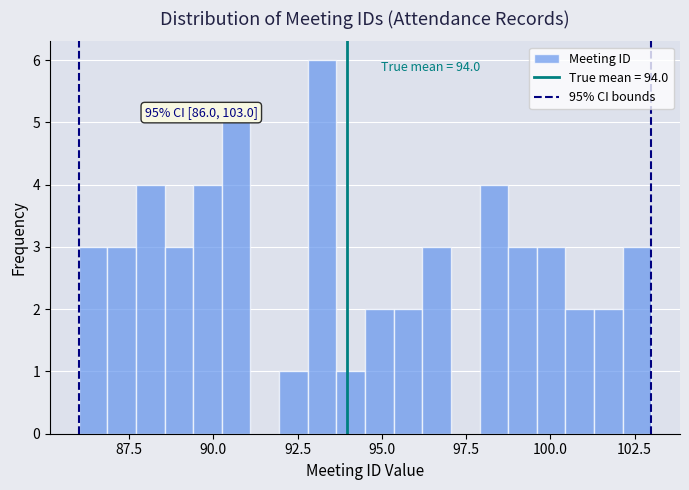

Around what value on the x-axis is the tallest bar? Give the approximate position of its centre, as read against the axis.

93.0